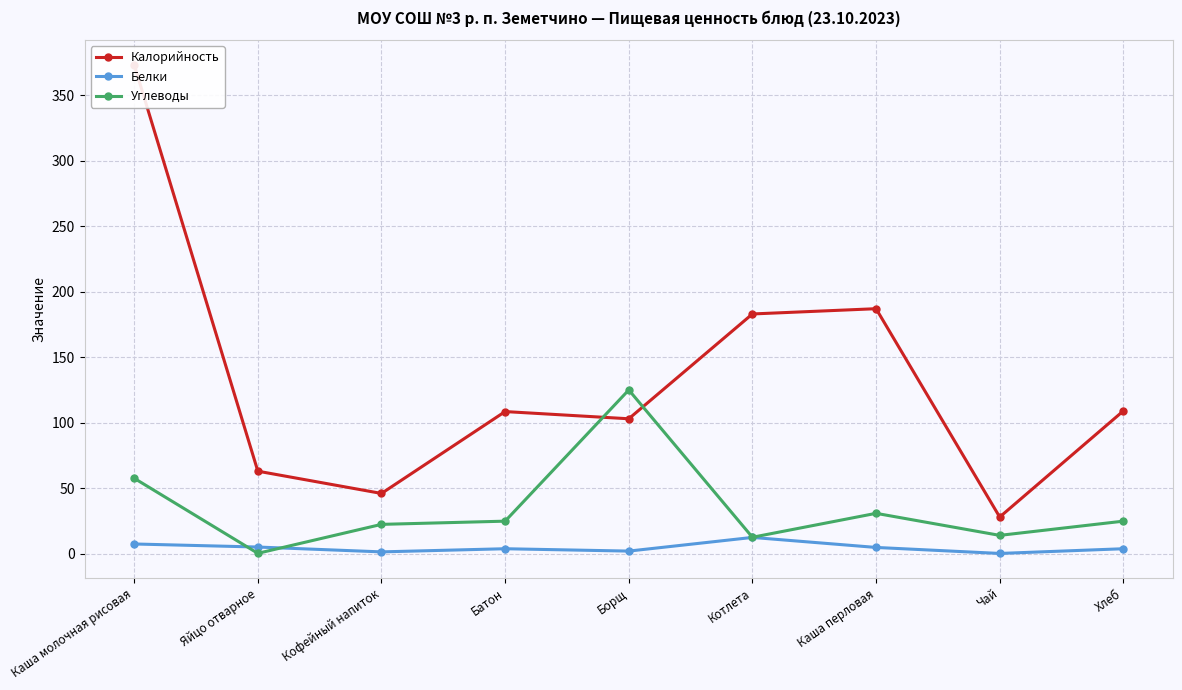

Which series has the largest range (max minus min)?

Калорийность